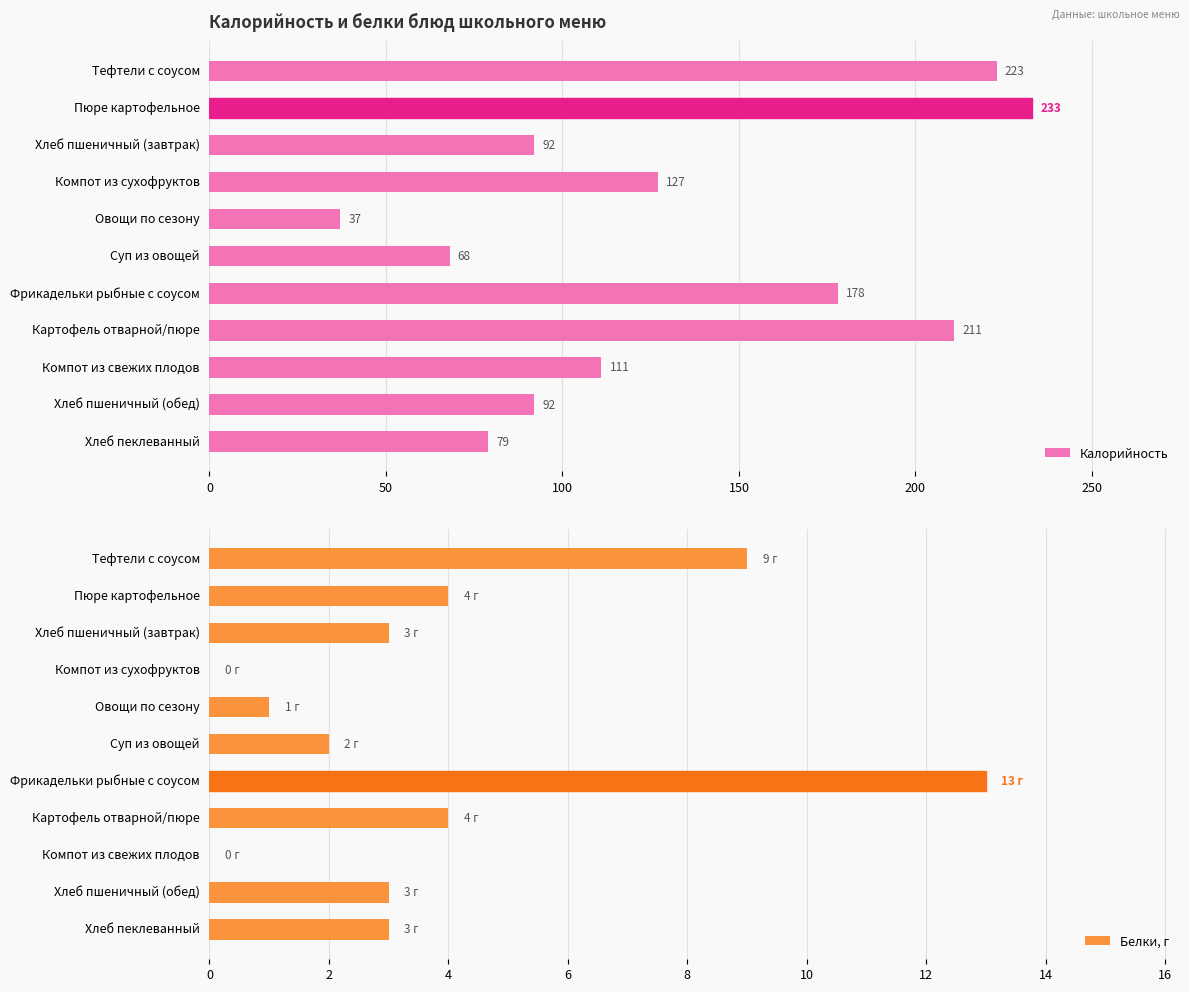

The value of Калорийность at Фрикадельки рыбные с соусом is 178. True or false?

True